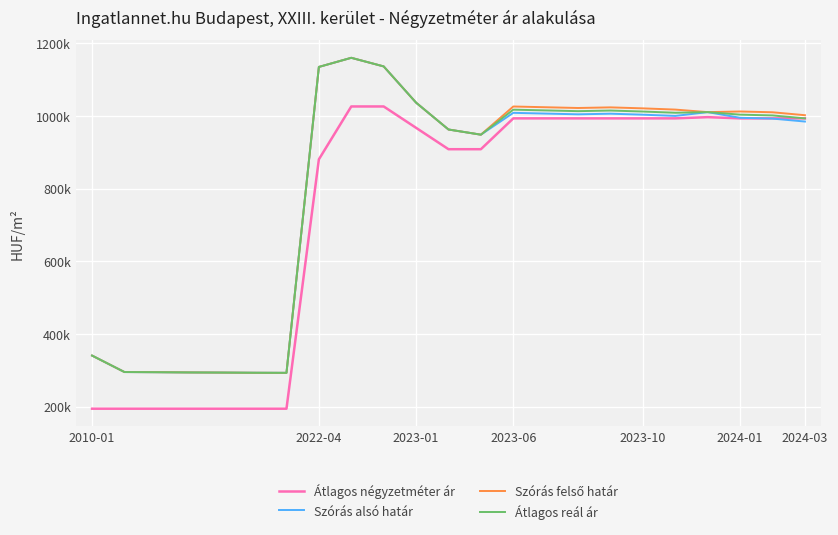

Does the chart have visible grid lines?

Yes